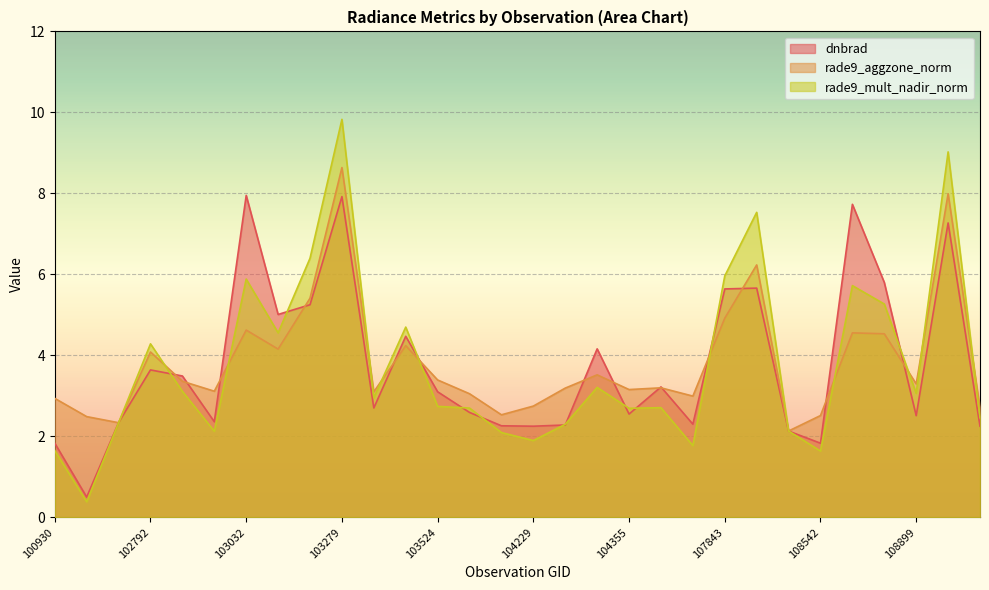

Which series has the widest spread of values?

rade9_mult_nadir_norm